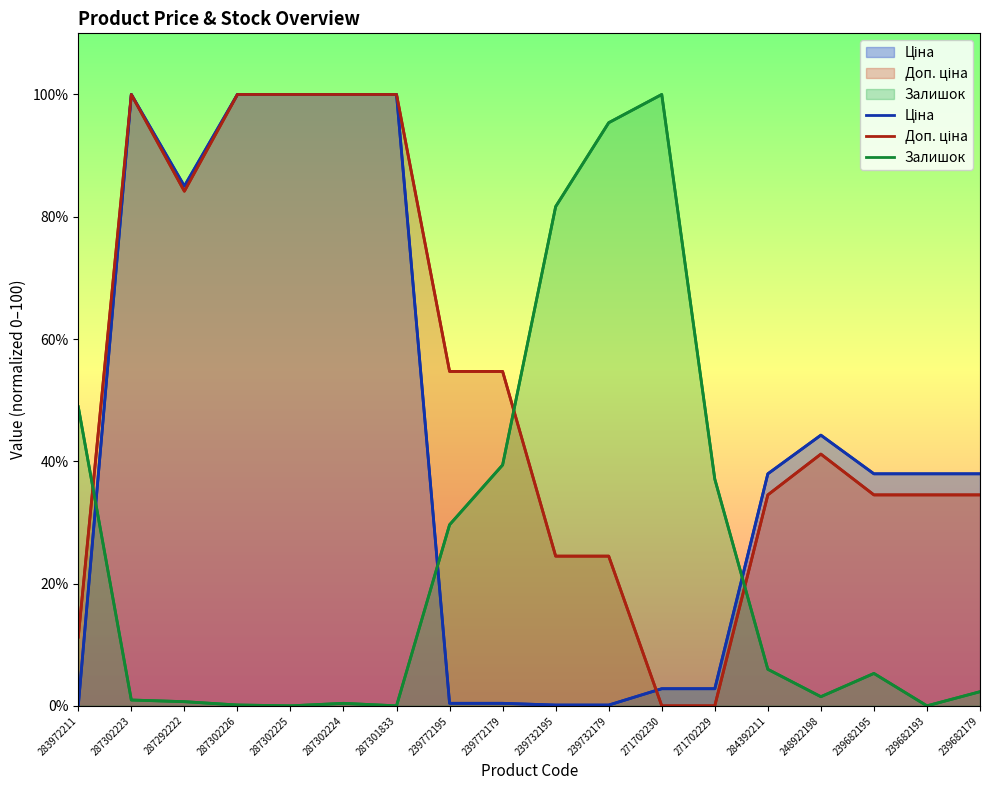

Reading left to right, extract all data points from this chart.

Ціна: 0.0	100.0	85.0	100.0	100.0	100.0	100.0	0.4	0.4	0.1	0.1	2.8	2.8	38.0	44.3	38.0	38.0	38.0
Доп. ціна: 11.2	100.0	84.2	100.0	100.0	100.0	100.0	54.7	54.7	24.5	24.5	0.0	0.0	34.5	41.2	34.5	34.5	34.5
Залишок: 48.9	1.0	0.7	0.1	0.0	0.4	0.0	29.6	39.4	81.7	95.4	100.0	37.1	6.0	1.5	5.3	0.0	2.3